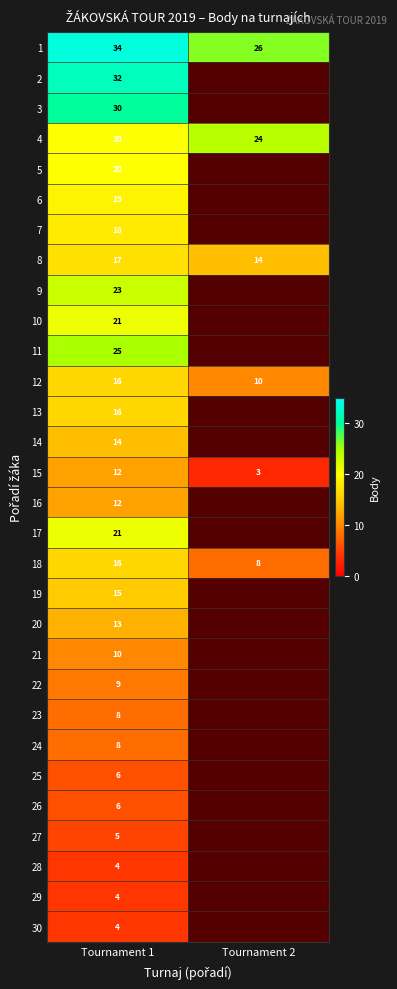

True or false: 13 has a value of 11 at Tournament 1.

False